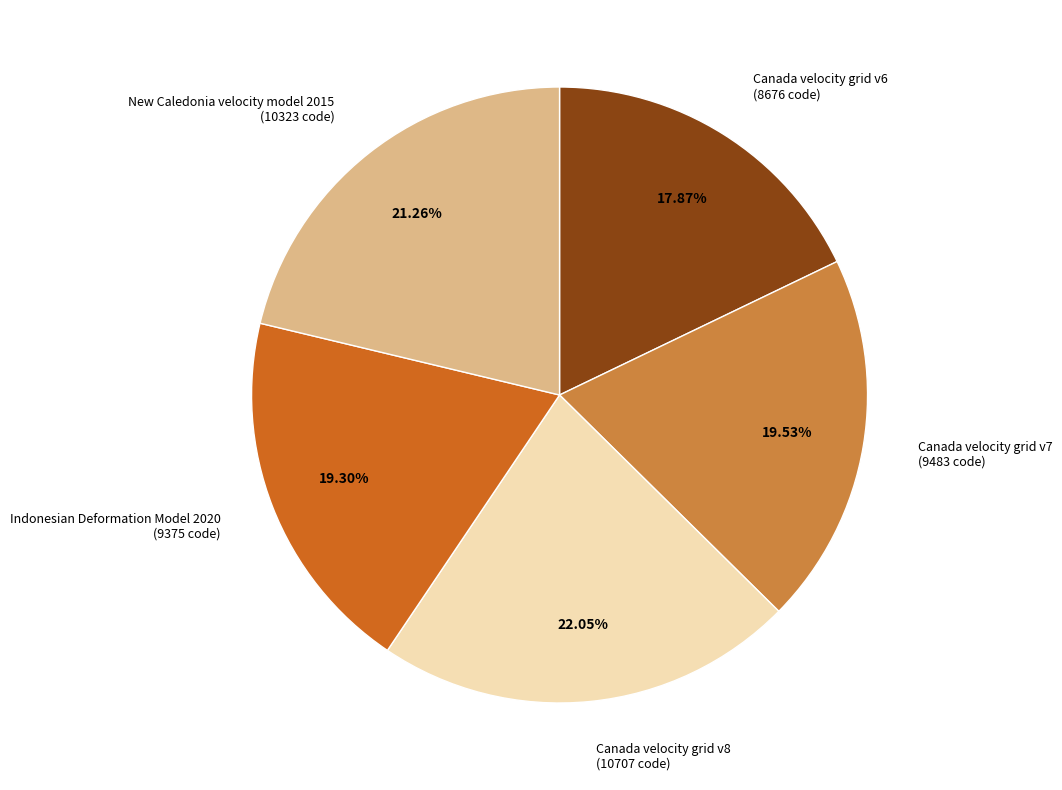

Approximately how many times larger is the value at Canada velocity grid v7 compared to Canada velocity grid v8?

0.9